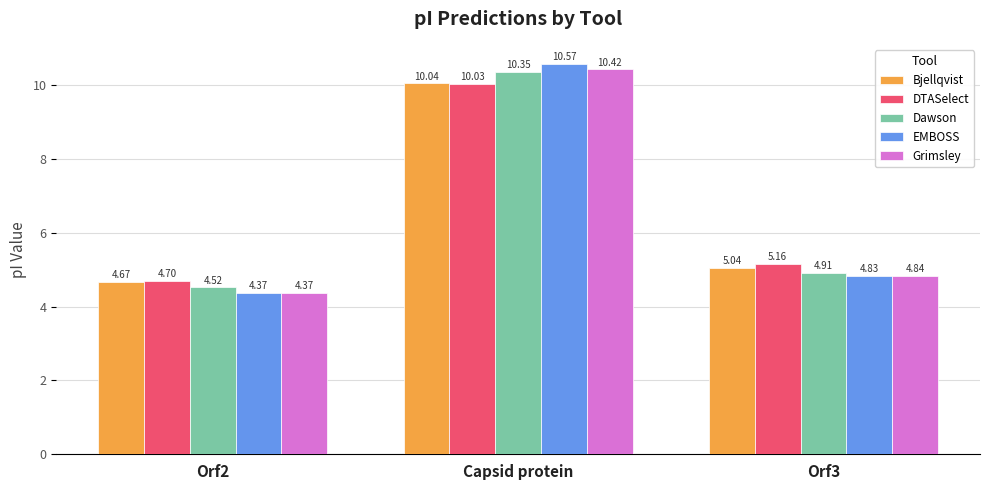

Which series has the largest range (max minus min)?

EMBOSS